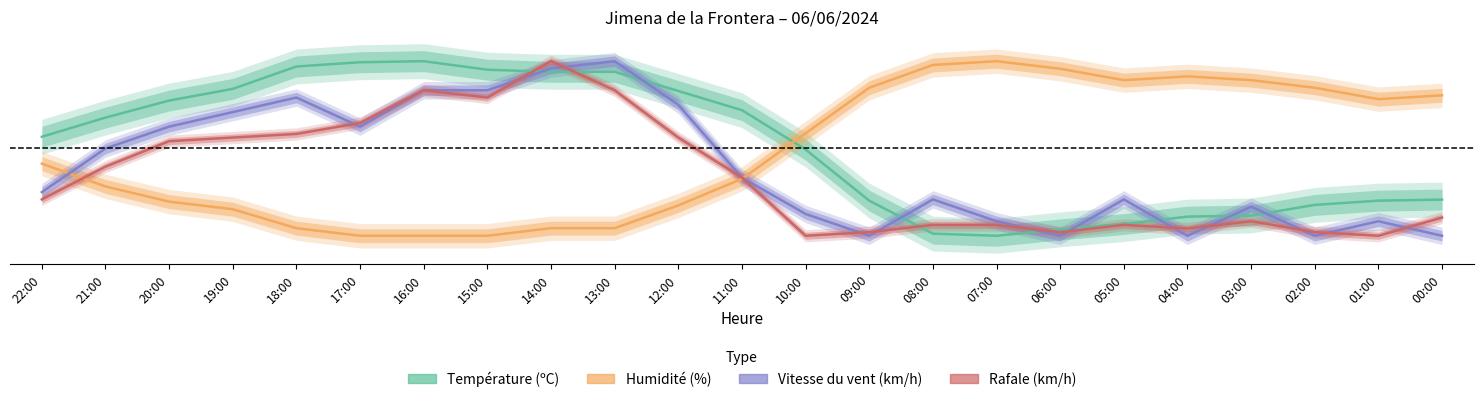

Reading left to right, list all the values displayed in this chart.

Température (ºC): 22:00=0.6	21:00=0.7	20:00=0.8	19:00=0.8	18:00=1.0	17:00=1.0	16:00=1.0	15:00=1.0	14:00=0.9	13:00=0.9	12:00=0.8	11:00=0.7	10:00=0.5	09:00=0.2	08:00=0.0	07:00=0.0	06:00=0.0	05:00=0.1	04:00=0.1	03:00=0.1	02:00=0.2	01:00=0.2	00:00=0.2
Humidité (%): 22:00=0.4	21:00=0.3	20:00=0.2	19:00=0.2	18:00=0.0	17:00=0.0	16:00=0.0	15:00=0.0	14:00=0.0	13:00=0.0	12:00=0.2	11:00=0.3	10:00=0.6	09:00=0.8	08:00=1.0	07:00=1.0	06:00=1.0	05:00=0.9	04:00=0.9	03:00=0.9	02:00=0.8	01:00=0.8	00:00=0.8
Vitesse du vent (km/h): 22:00=0.2	21:00=0.5	20:00=0.6	19:00=0.7	18:00=0.8	17:00=0.6	16:00=0.8	15:00=0.8	14:00=1.0	13:00=1.0	12:00=0.8	11:00=0.3	10:00=0.1	09:00=0.0	08:00=0.2	07:00=0.1	06:00=0.0	05:00=0.2	04:00=0.0	03:00=0.2	02:00=0.0	01:00=0.1	00:00=0.0
Rafale (km/h): 22:00=0.2	21:00=0.4	20:00=0.5	19:00=0.6	18:00=0.6	17:00=0.6	16:00=0.8	15:00=0.8	14:00=1.0	13:00=0.8	12:00=0.6	11:00=0.3	10:00=0.0	09:00=0.0	08:00=0.1	07:00=0.1	06:00=0.0	05:00=0.1	04:00=0.0	03:00=0.1	02:00=0.0	01:00=0.0	00:00=0.1